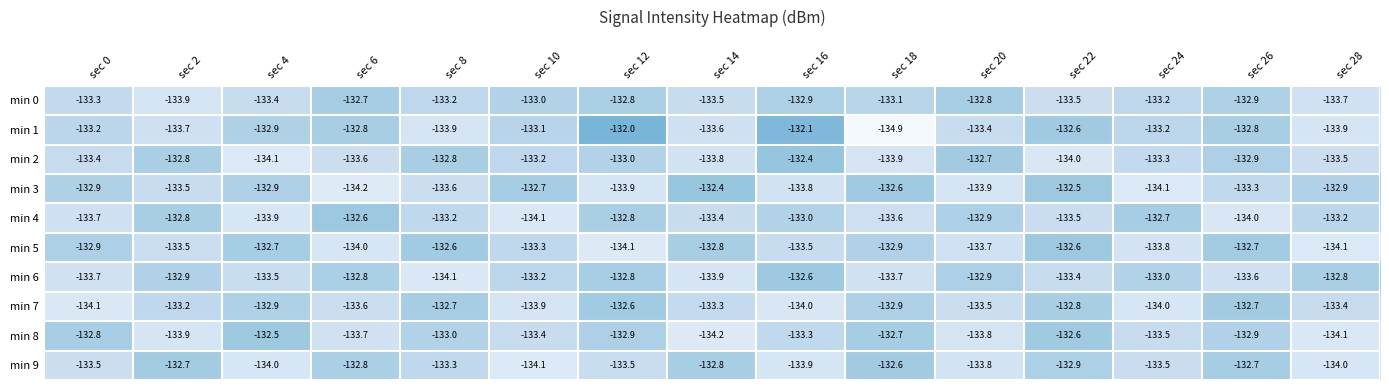

At which label does min 8 reach its minimum?

sec 14